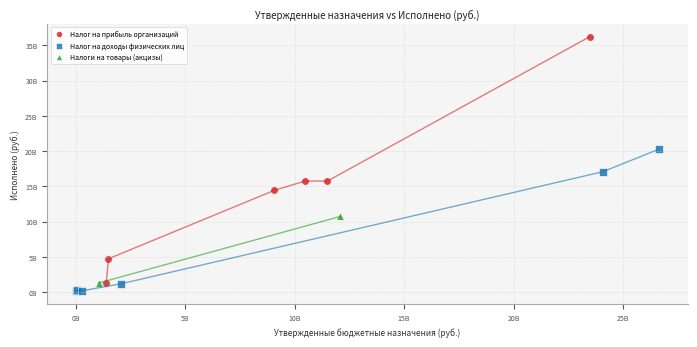

Which series contains the lowest Y value?

Налог на доходы физических лиц